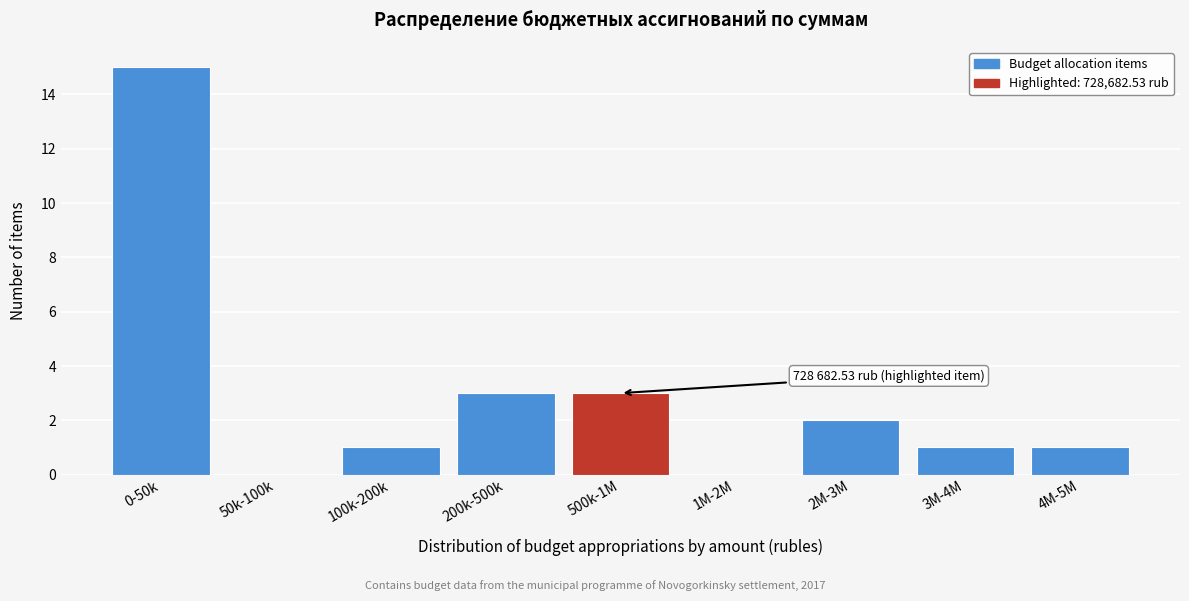

Reading left to right, what are all the values shown in this chart?

0-50k=15	50k-100k=0	100k-200k=1	200k-500k=3	500k-1M=3	1M-2M=0	2M-3M=2	3M-4M=1	4M-5M=1